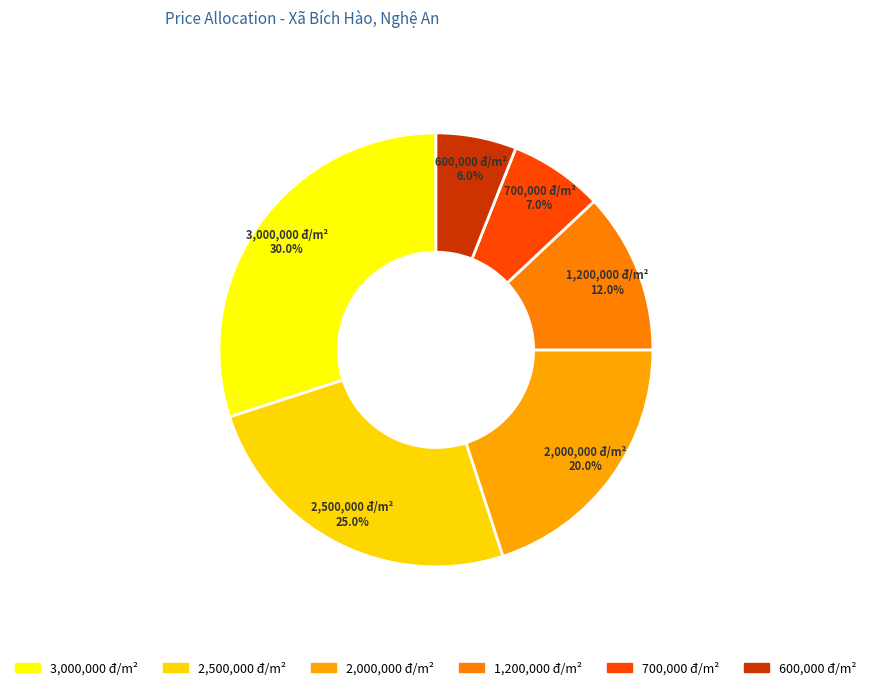

How many segments does this pie chart have?

6